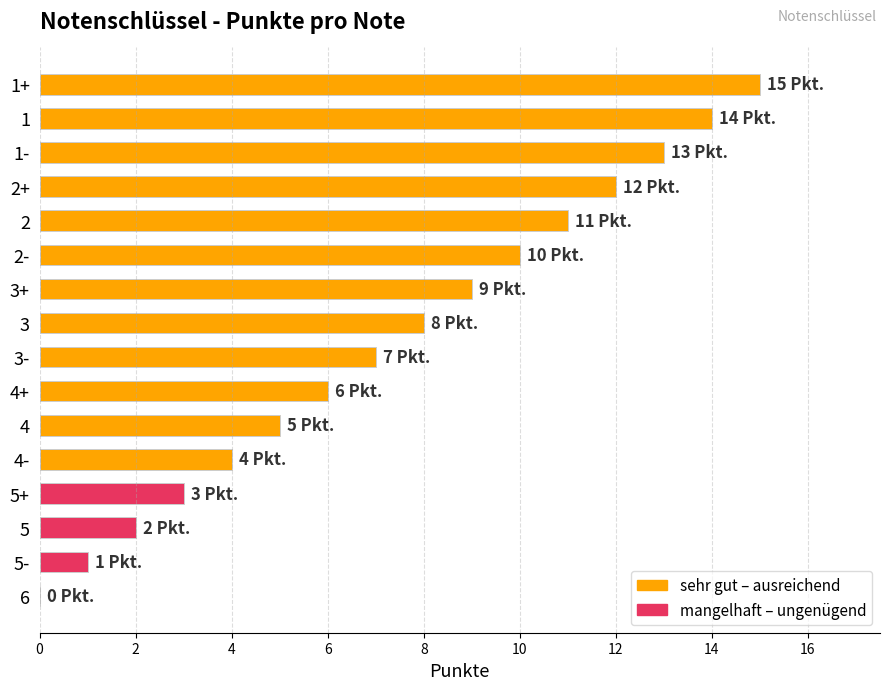

What is the sum of all values?

120